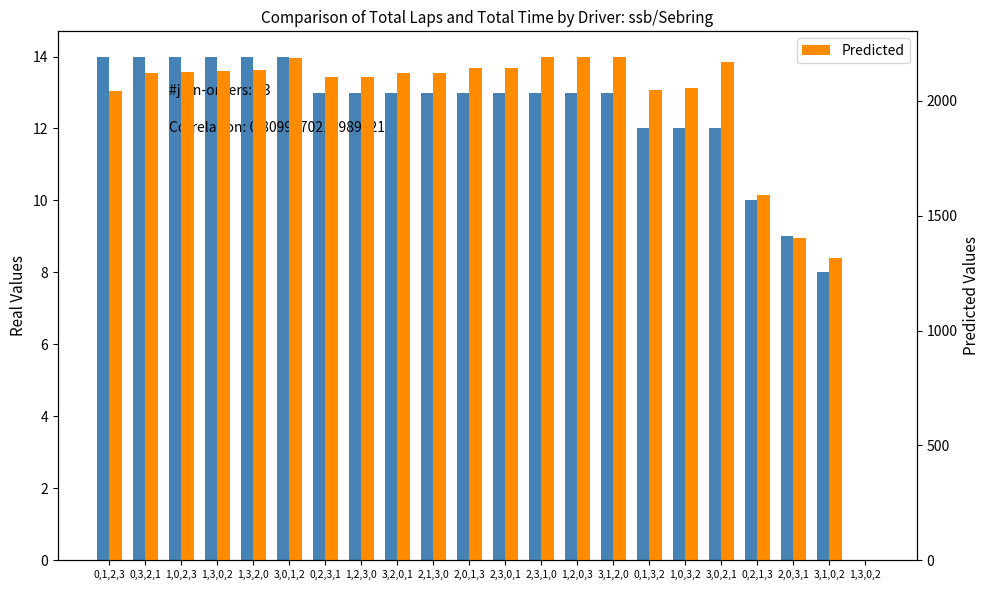

How many bars are there in each group?

2